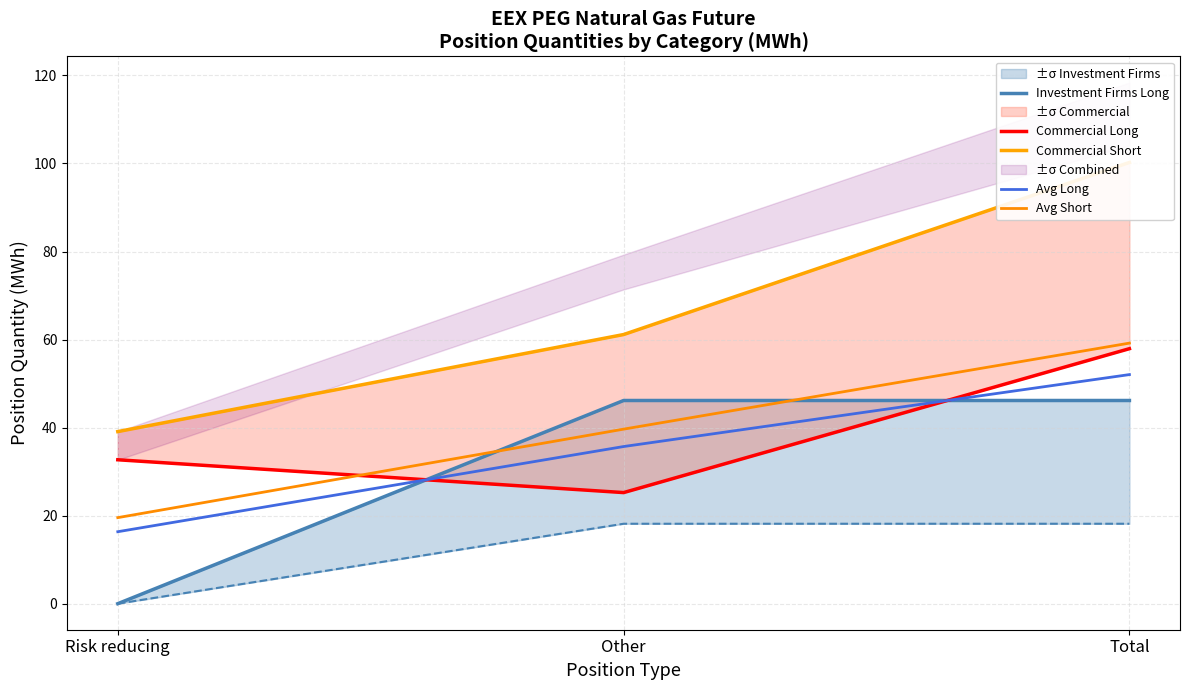

At which category is the sum across all series the highest?

Total